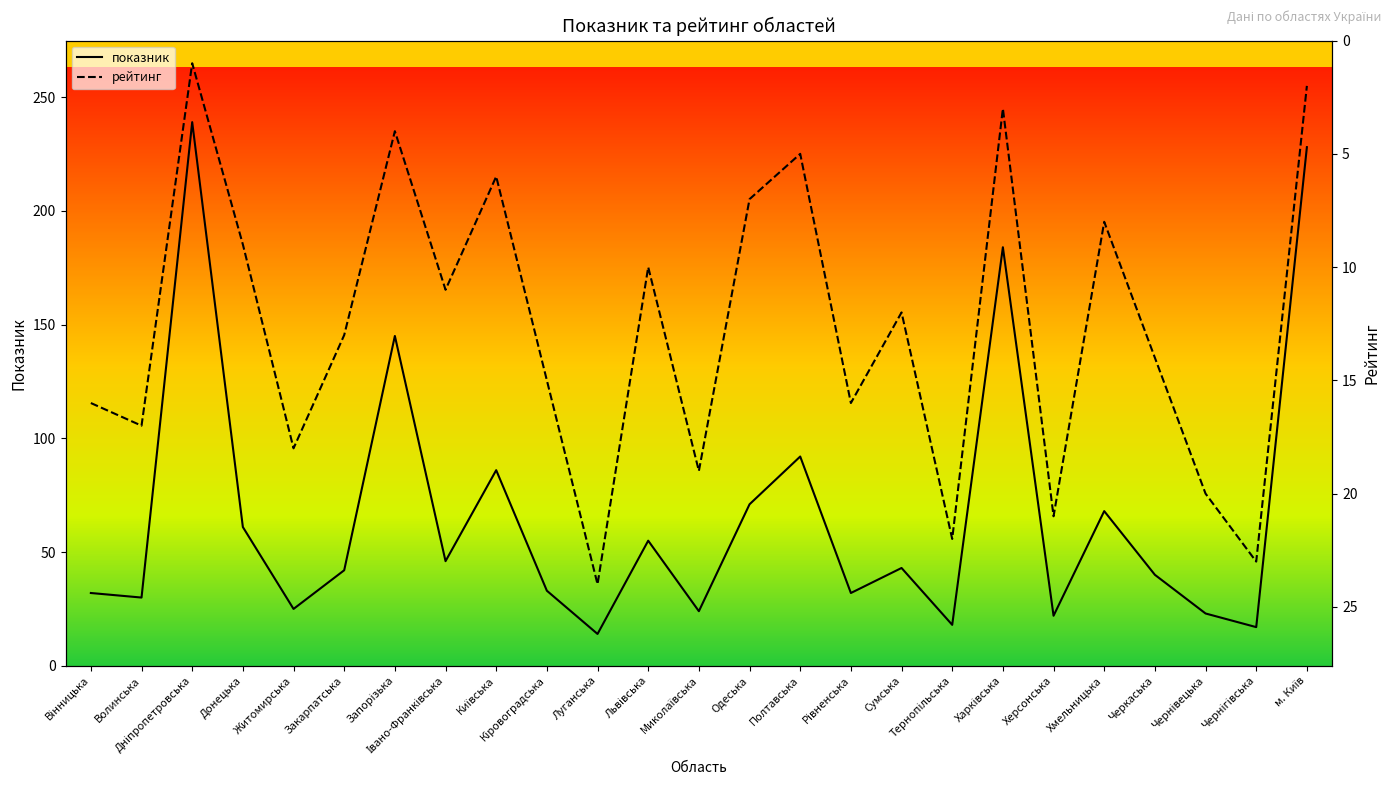

The value of показник at Луганська is 14. True or false?

True